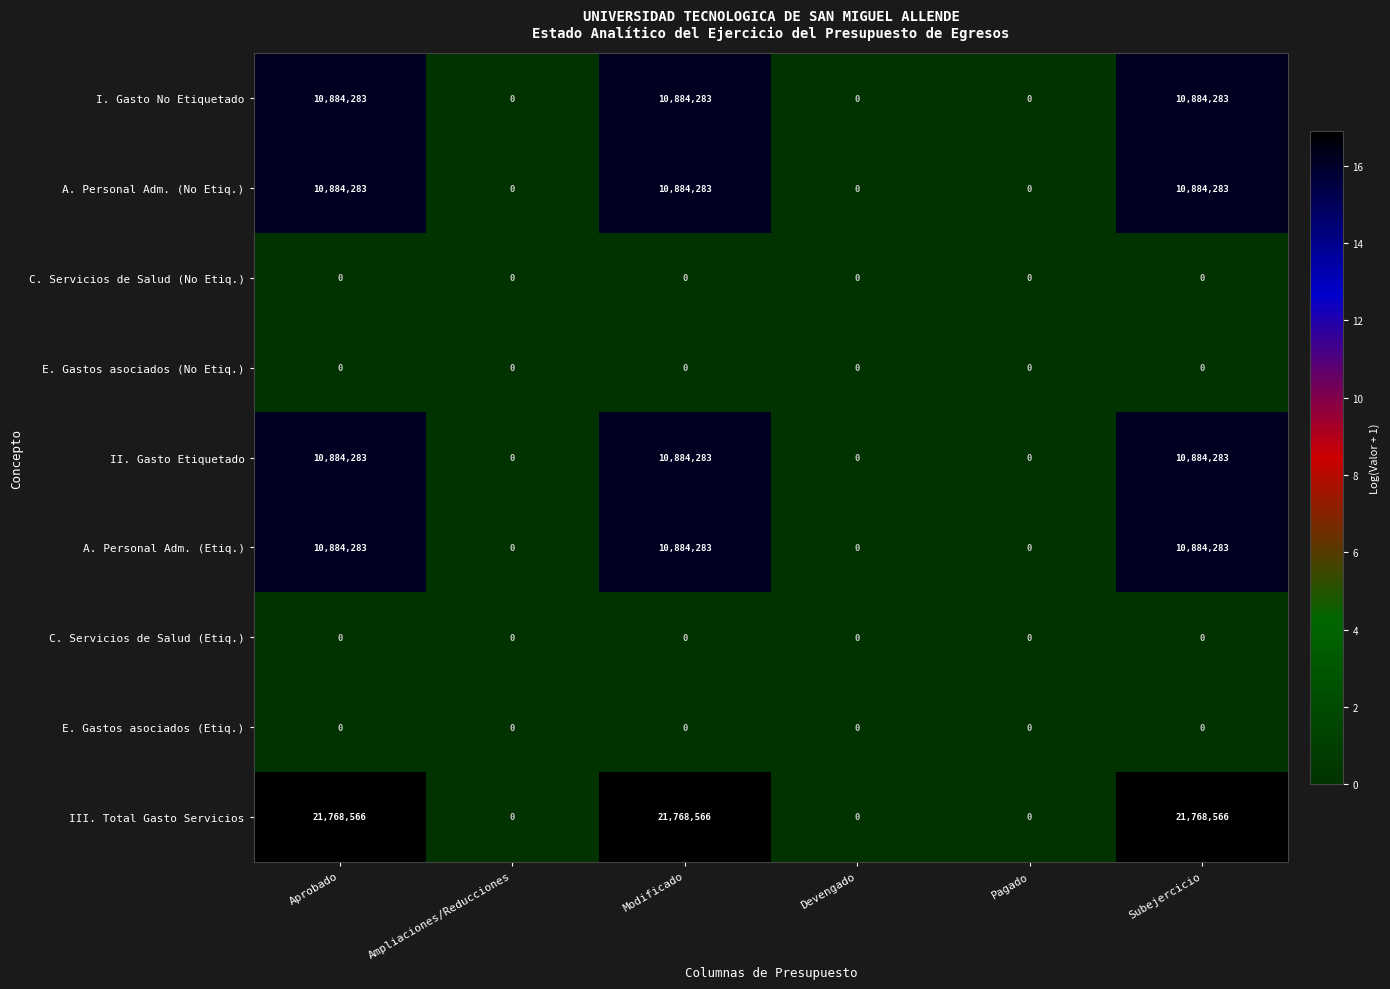

Is the value of II. Gasto Etiquetado at Devengado greater than the value of A. Personal Adm. (Etiq.) at Aprobado?

No